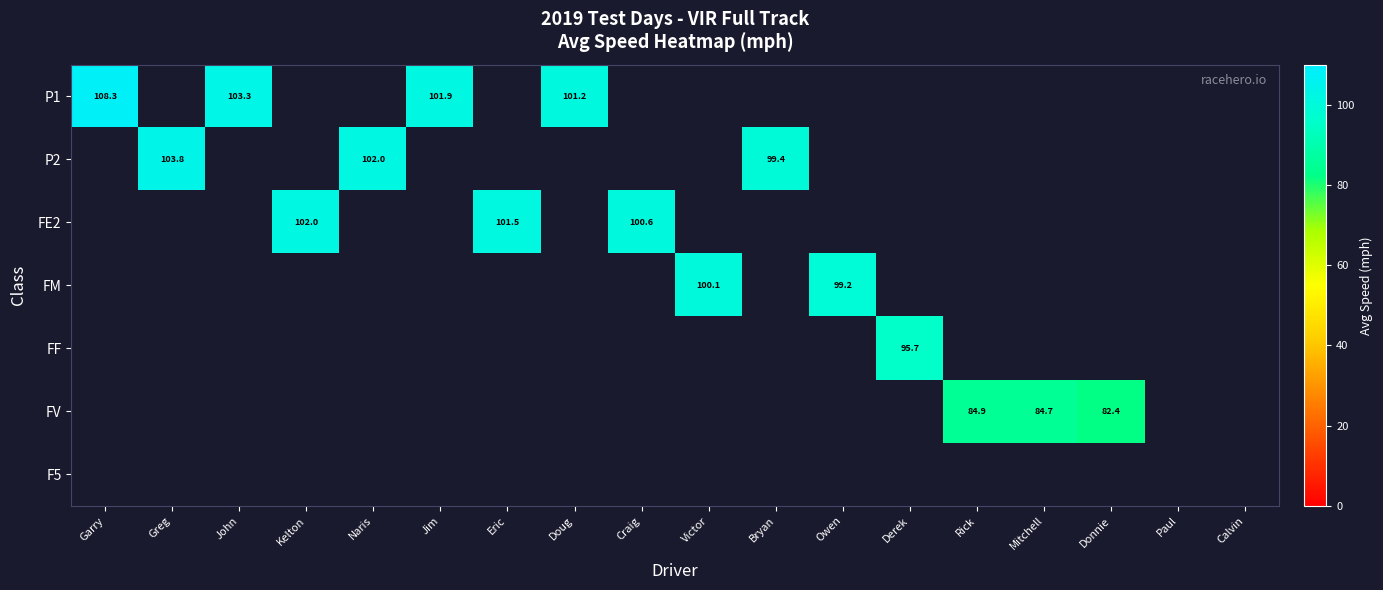

Rank the series by their maximum value, from highest to lowest.

P1, P2, FE2, FM, FF, FV, F5